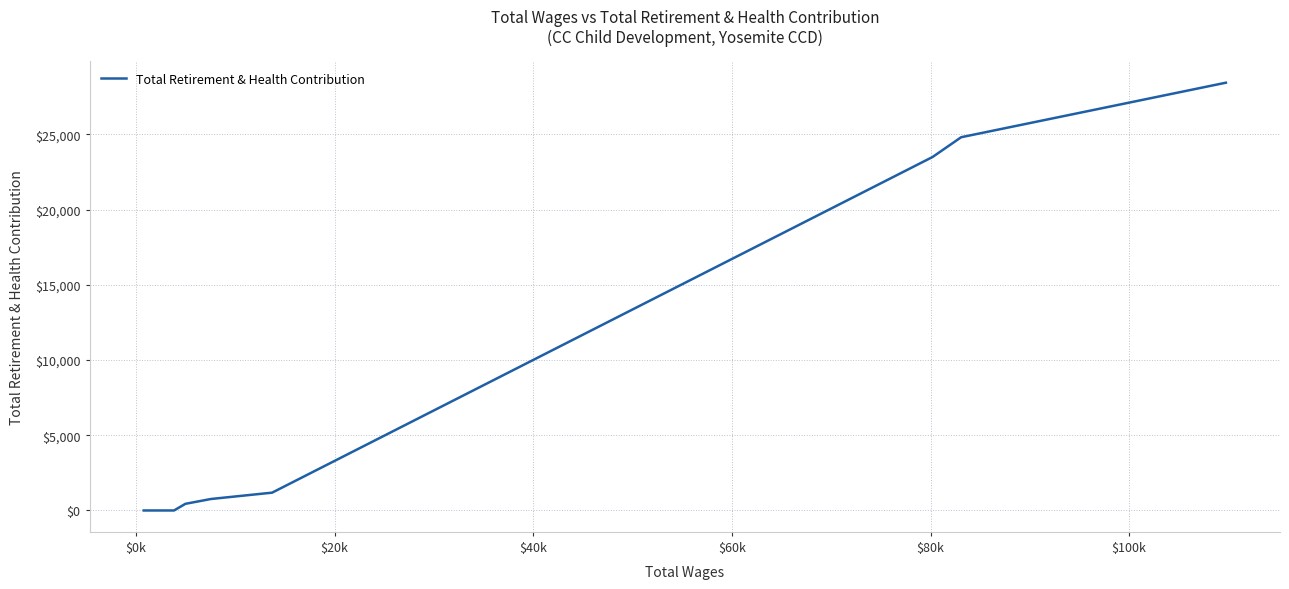

What is the maximum value shown in the chart?

28433